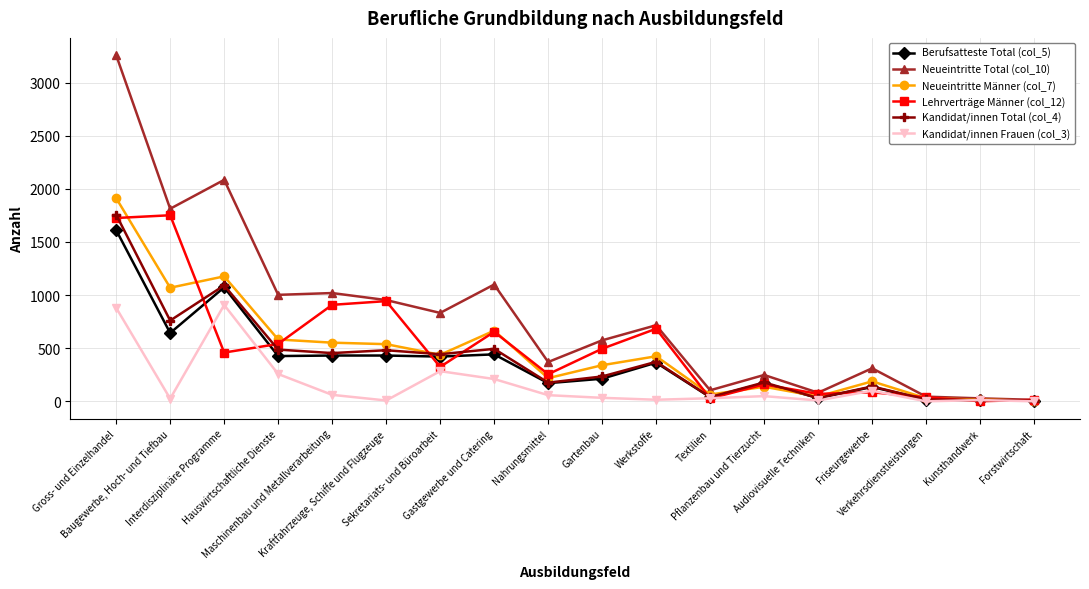

List the labels in order of Kandidat/innen Total (col_4) value, smallest first.

Forstwirtschaft, Kunsthandwerk, Verkehrsdienstleistungen, Audiovisuelle Techniken, Textilien, Friseurgewerbe, Nahrungsmittel, Pflanzenbau und Tierzucht, Gartenbau, Werkstoffe, Sekretariats- und Büroarbeit, Maschinenbau und Metallverarbeitung, Kraftfahrzeuge, Schiffe und Flugzeuge, Hauswirtschaftliche Dienste, Gastgewerbe und Catering, Baugewerbe, Hoch- und Tiefbau, Interdisziplinäre Programme, Gross- und Einzelhandel